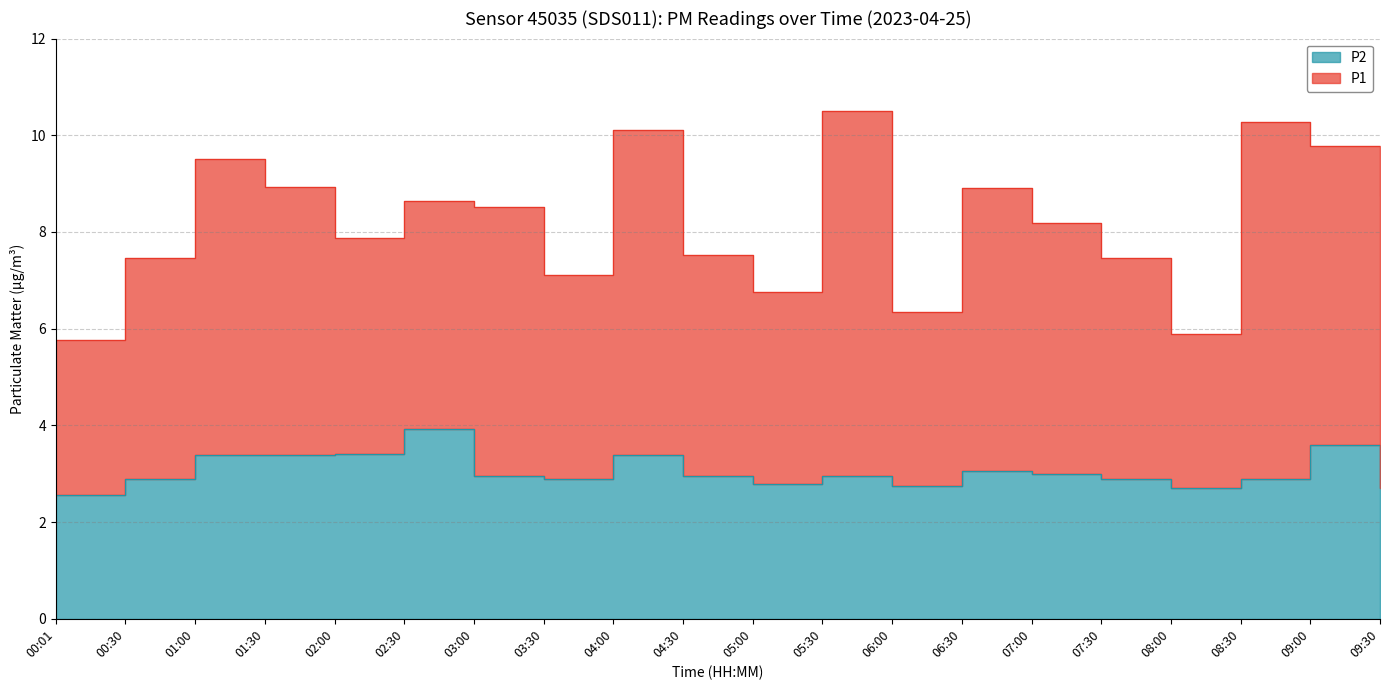

What position from the left is 08:30?

18